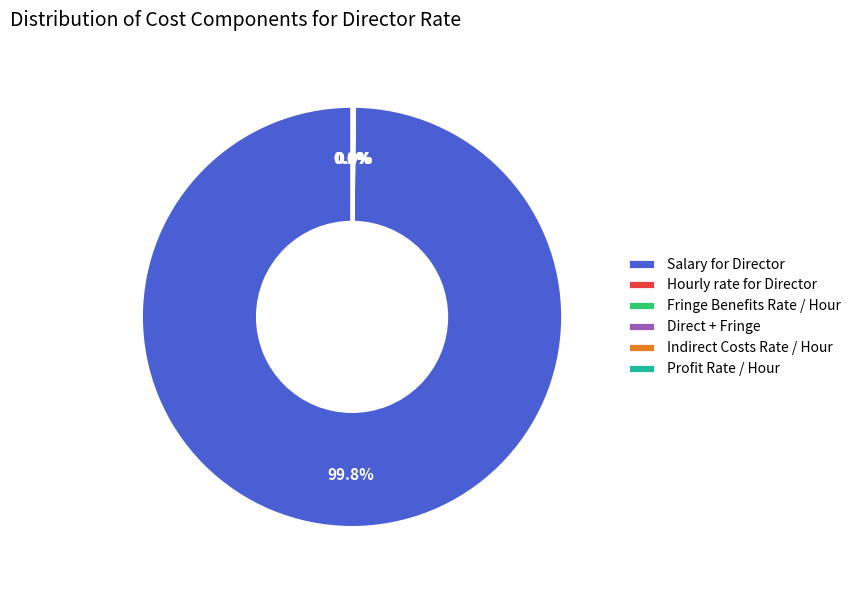

Which slice is the largest?

Salary for Director